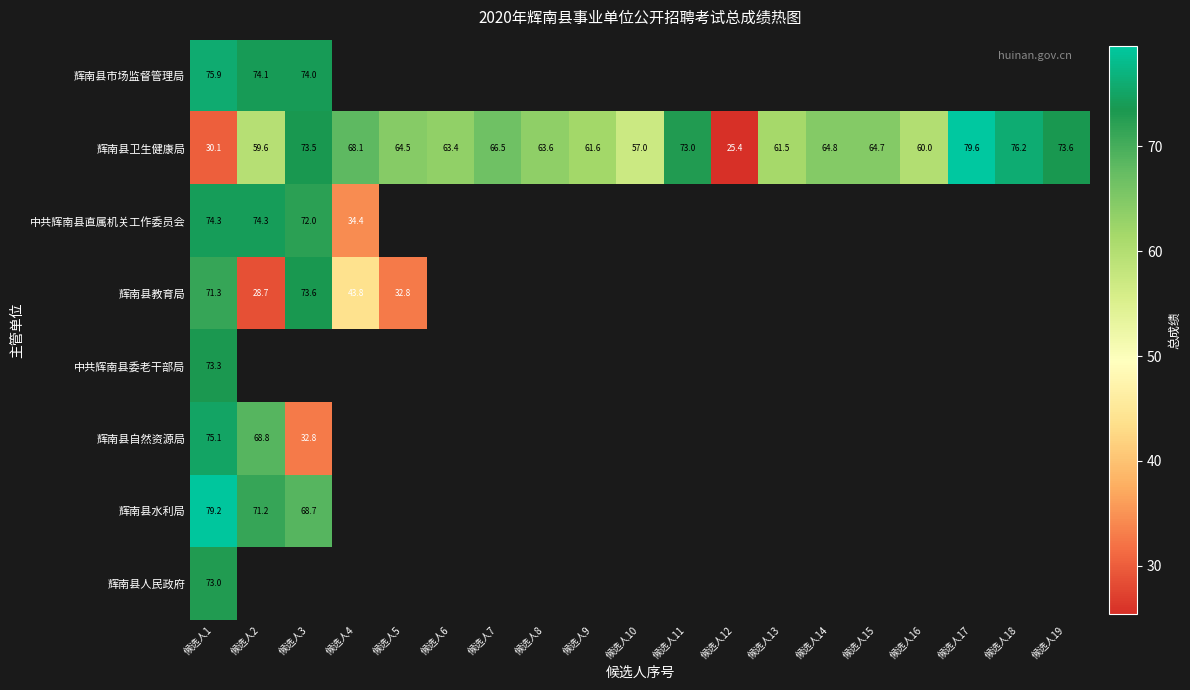

Rank the series at 候选人1 from lowest to highest value.

辉南县卫生健康局, 辉南县教育局, 辉南县人民政府, 中共辉南县委老干部局, 中共辉南县直属机关工作委员会, 辉南县自然资源局, 辉南县市场监督管理局, 辉南县水利局